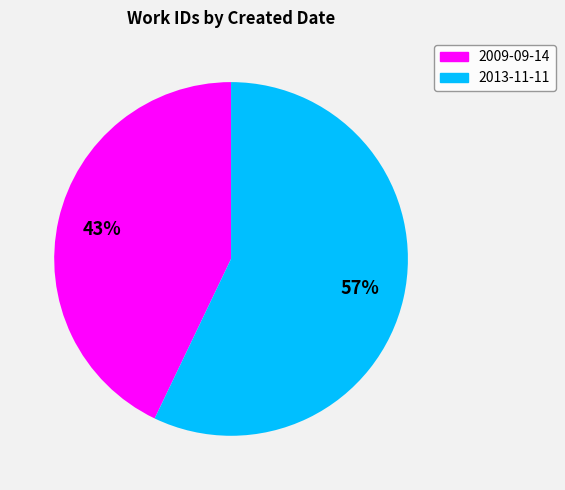

To the nearest percent, what is the average slice percentage?

50%